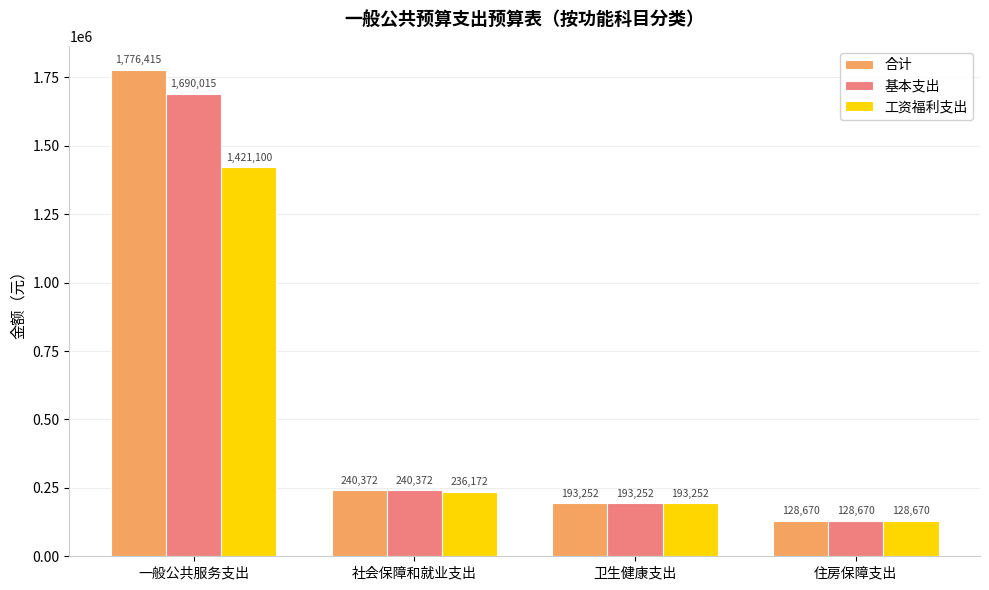

What is the smallest value displayed?

128669.8